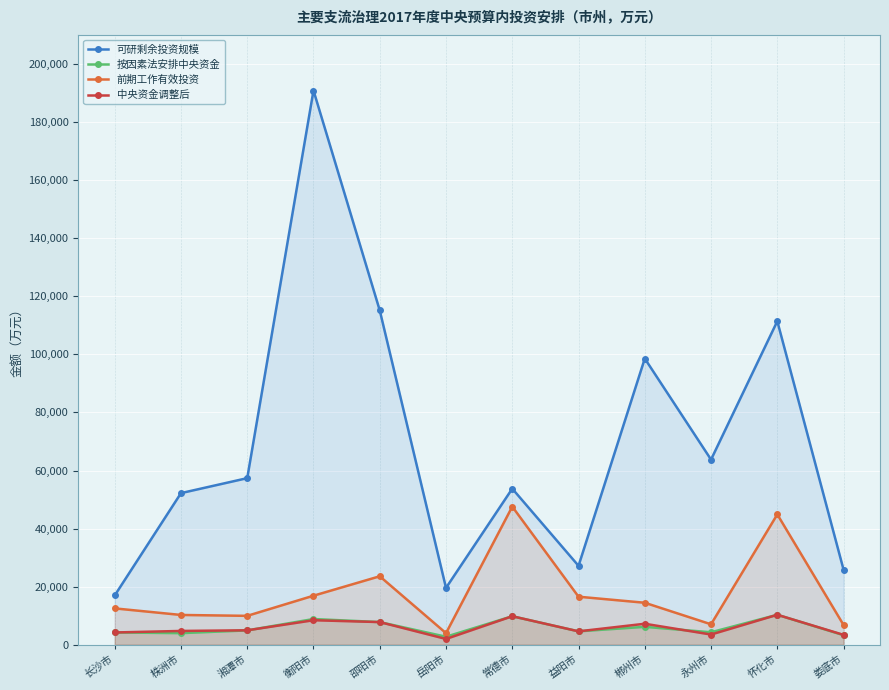

The 中央资金调整后 series shows 2490.7 at 湘潭市. True or false?

False